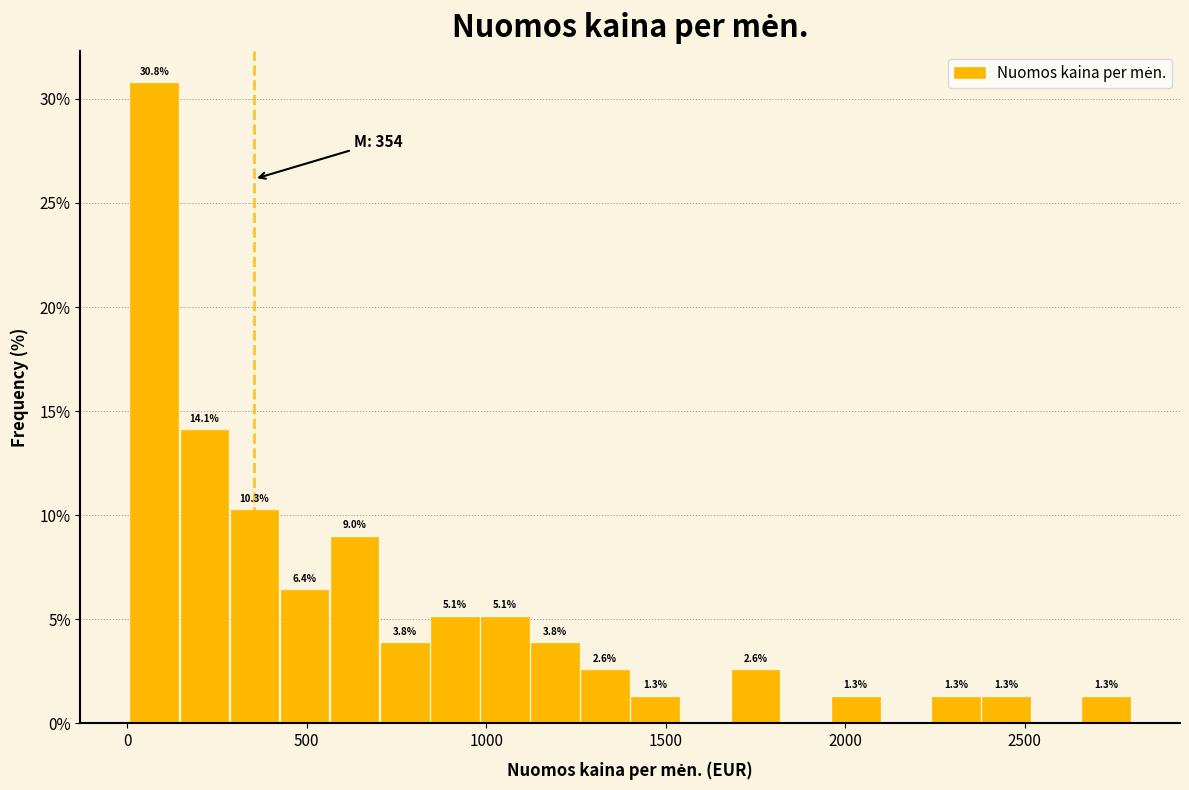

Read against the x-axis, roughly where is the centre of the tallest bar?

100